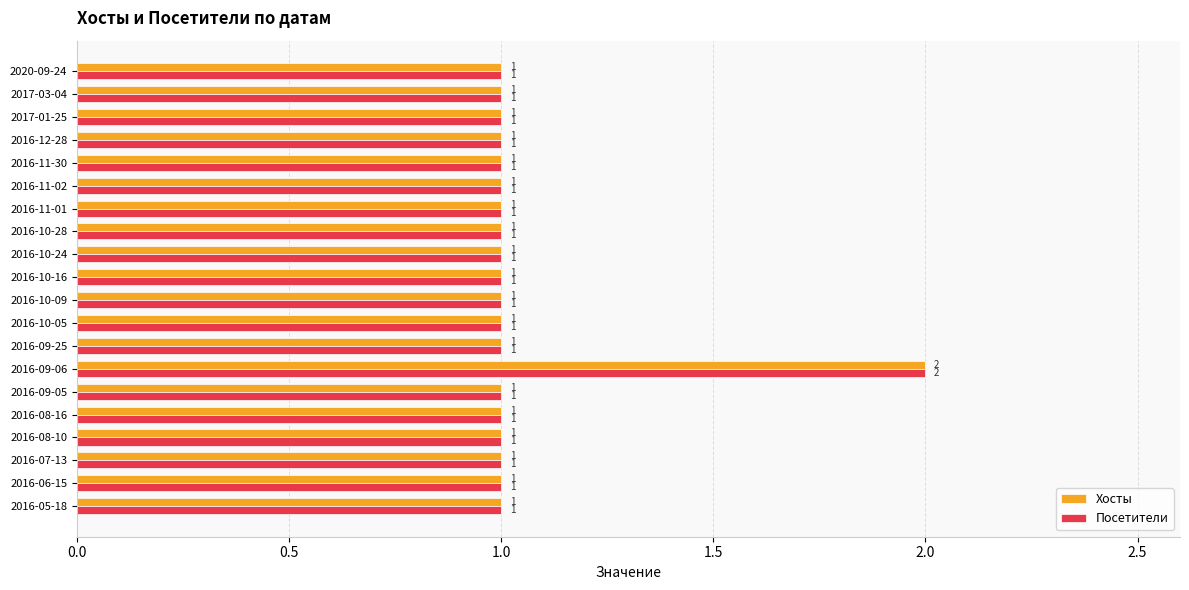

At which category does the chart reach its peak across all series?

2016-09-06